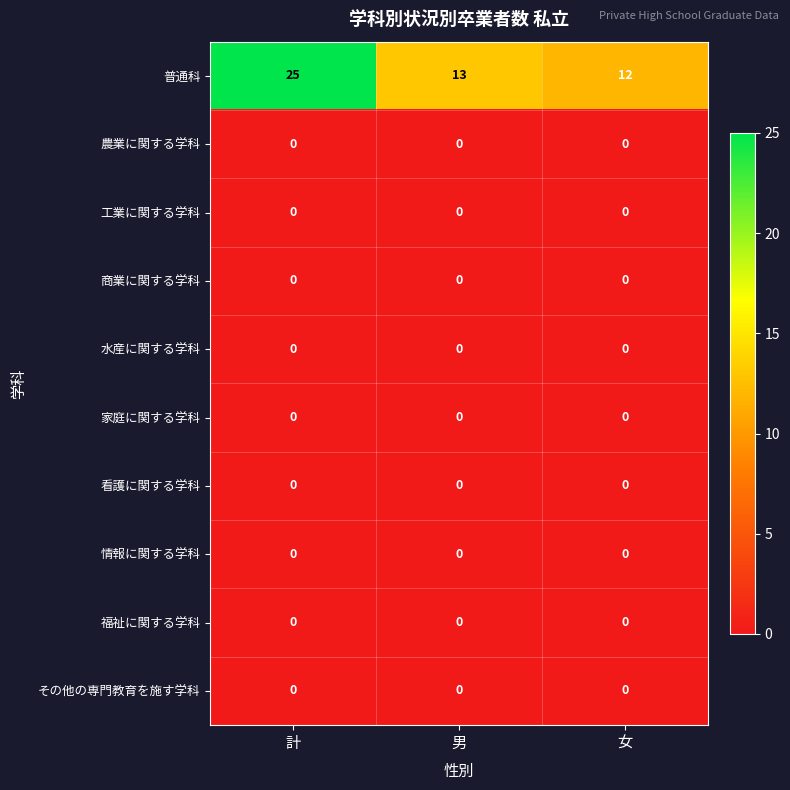

Between 計 and 女, which series saw the biggest shift?

普通科